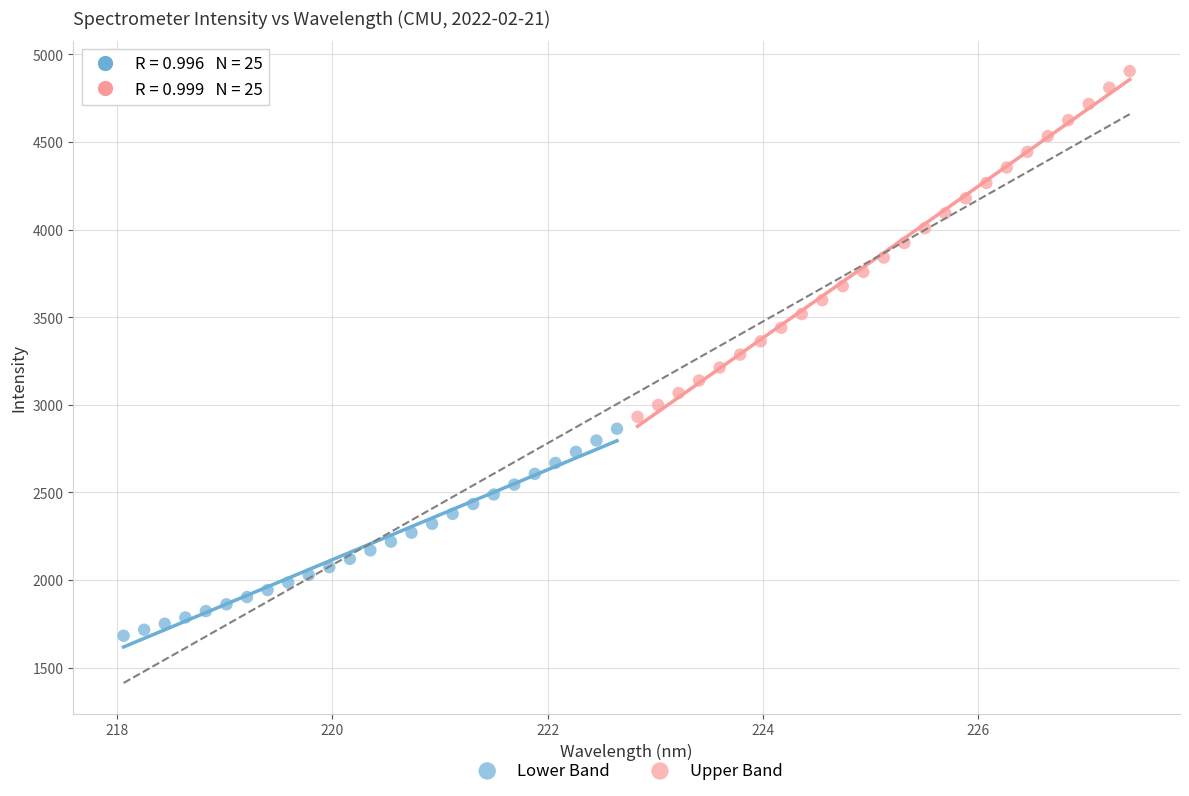

Which series reaches the minimum Y coordinate?

Lower Band